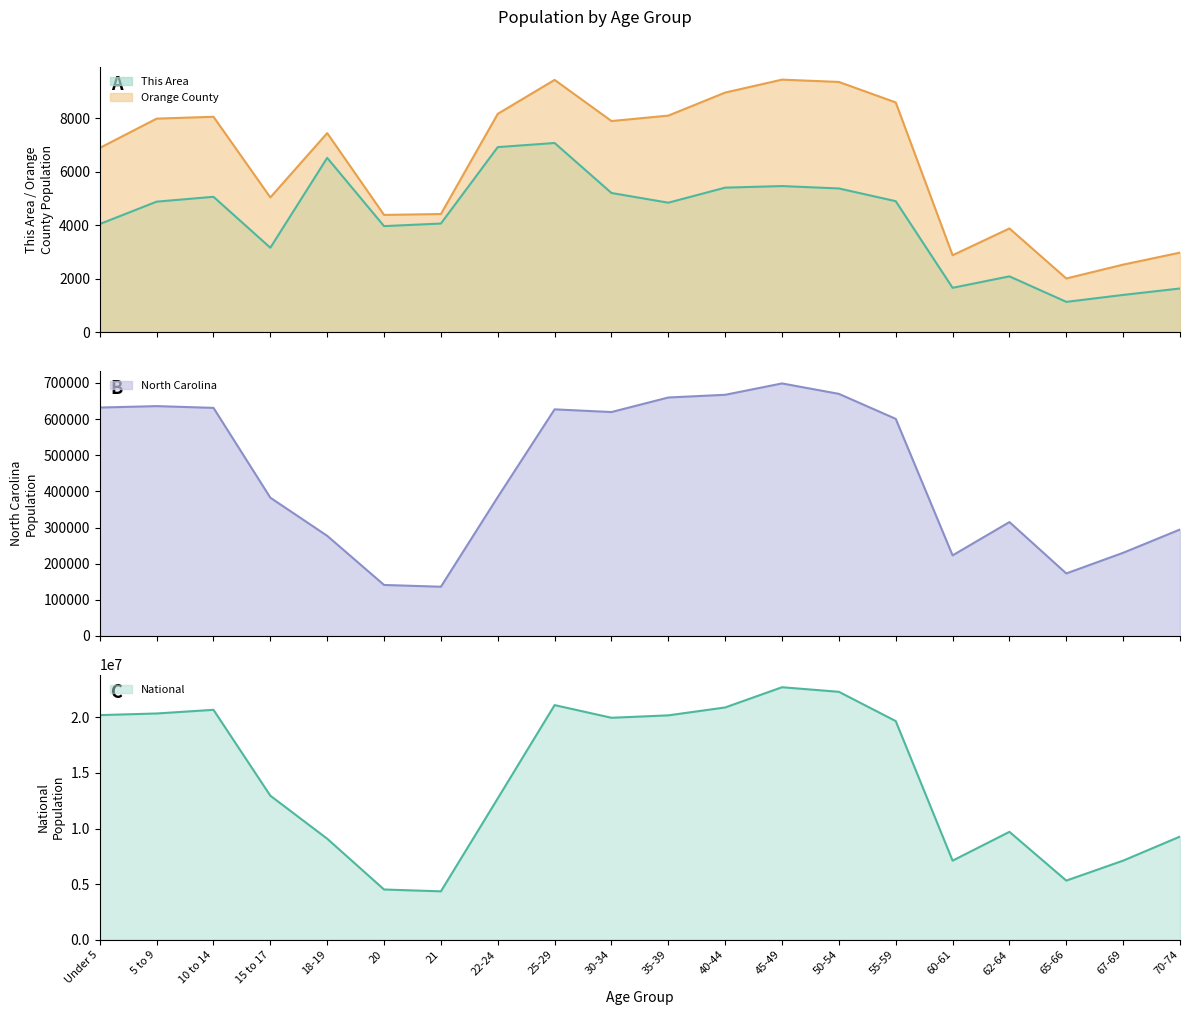

At which category does North Carolina reach its first local peak?

5 to 9